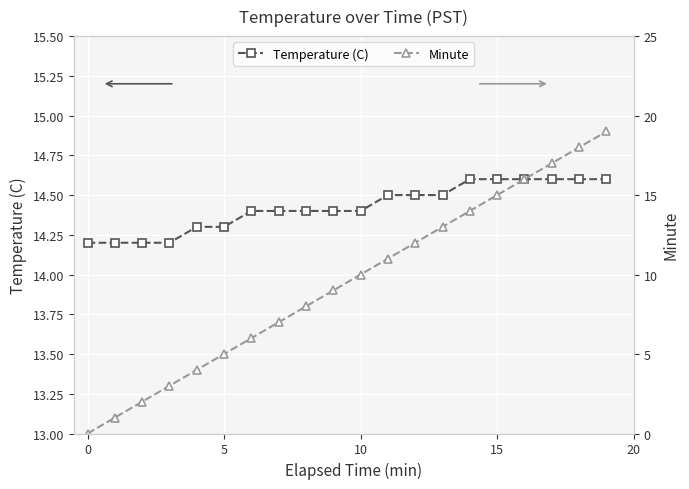

What is the maximum value shown in the chart?

19.0